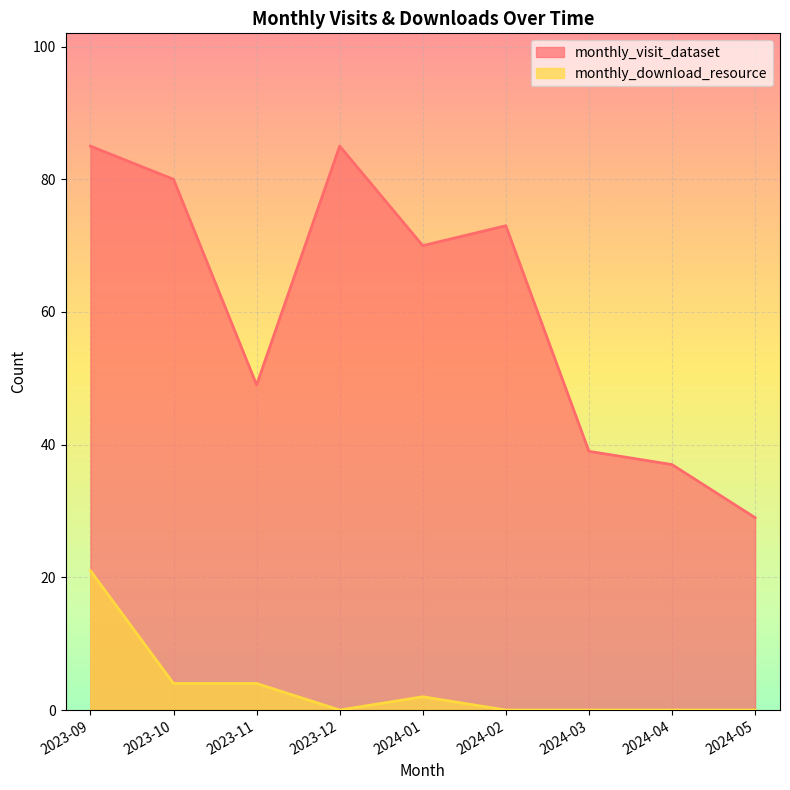

Reading left to right, transcribe all the data shown in this chart.

monthly_visit_dataset: 2023-09=85	2023-10=80	2023-11=49	2023-12=85	2024-01=70	2024-02=73	2024-03=39	2024-04=37	2024-05=29
monthly_download_resource: 2023-09=21	2023-10=4	2023-11=4	2023-12=0	2024-01=2	2024-02=0	2024-03=0	2024-04=0	2024-05=0